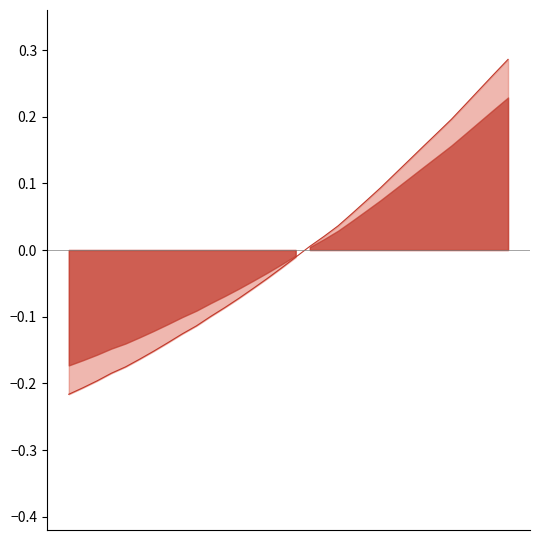

What is the maximum value shown in the chart?

0.3